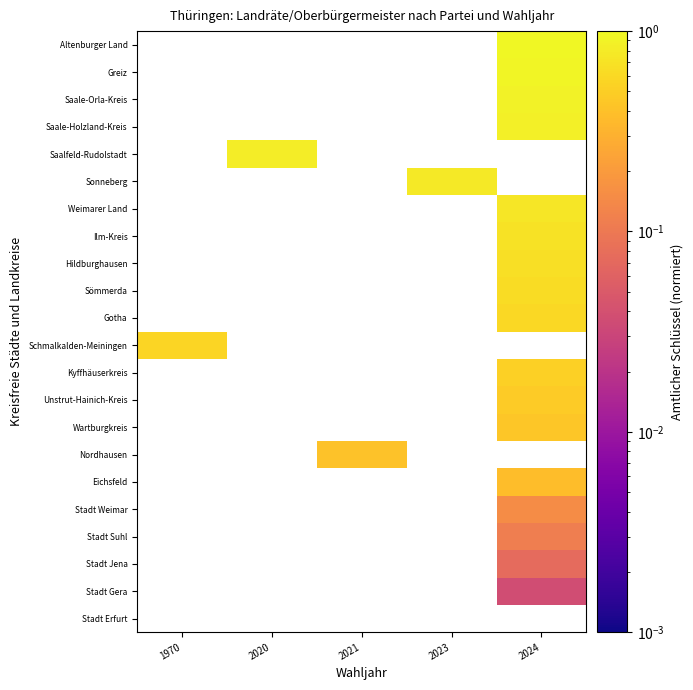

How many data points does each series have?

5